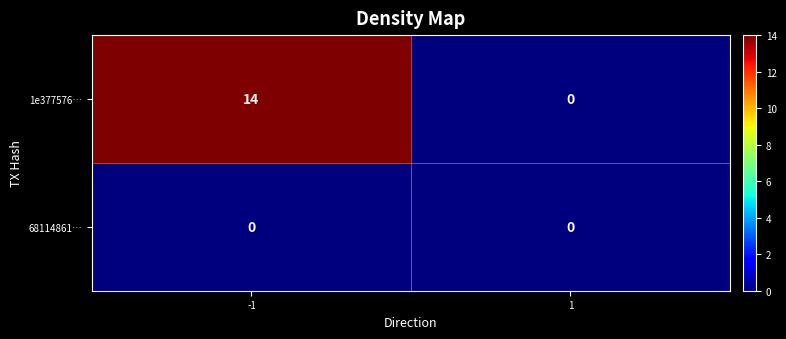

True or false: 1e377576… has a value of 6 at 1.

False